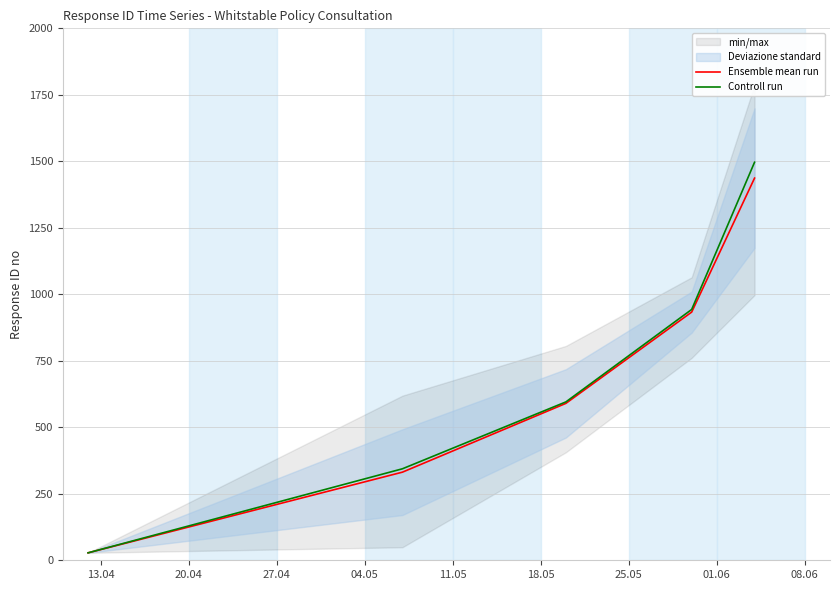

What is the label of the 1st point from the left?

13.04